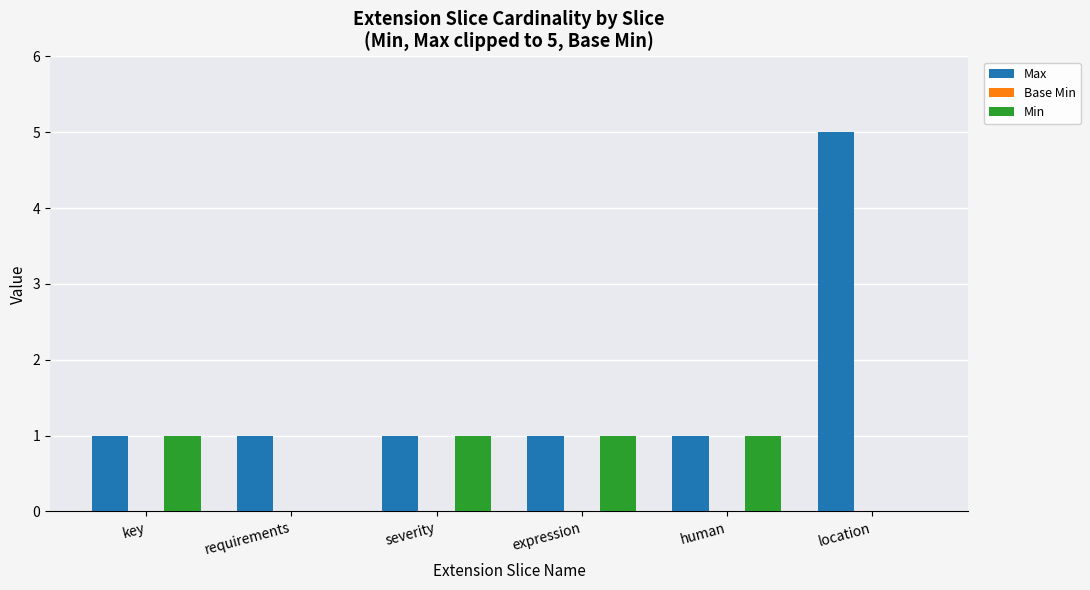

Between key and location, which series saw the biggest shift?

Max